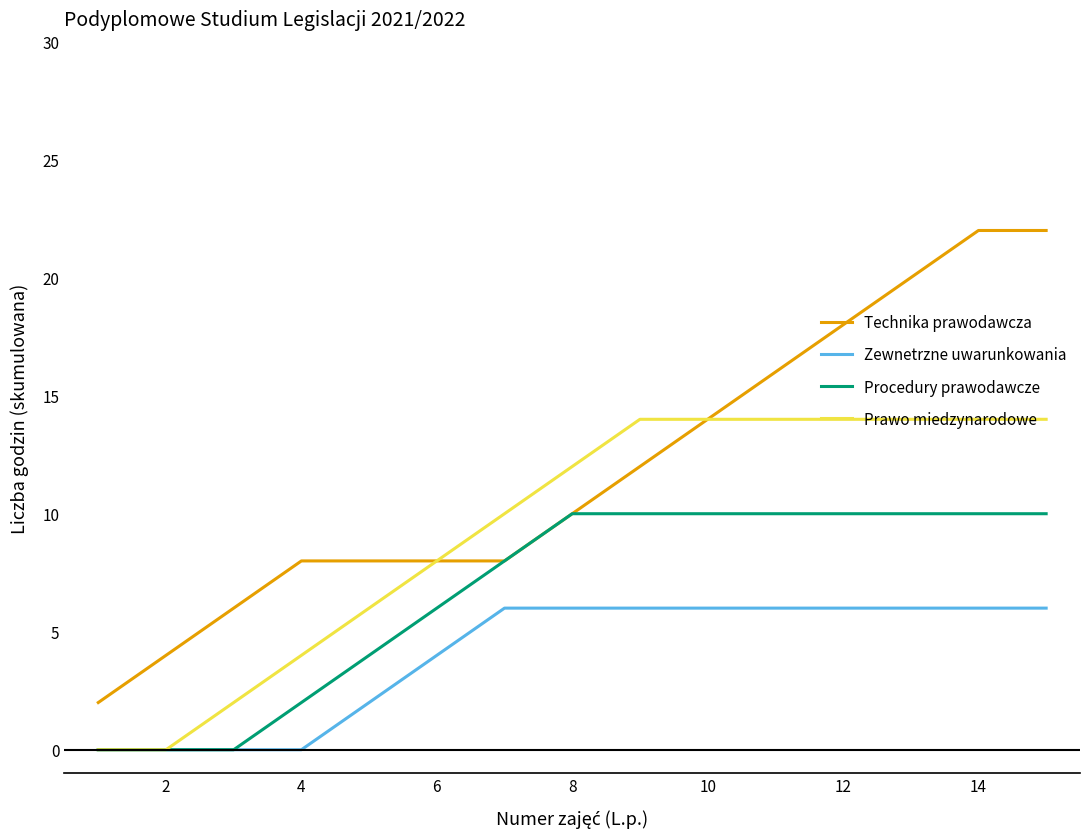

What is the maximum value shown in the chart?

22